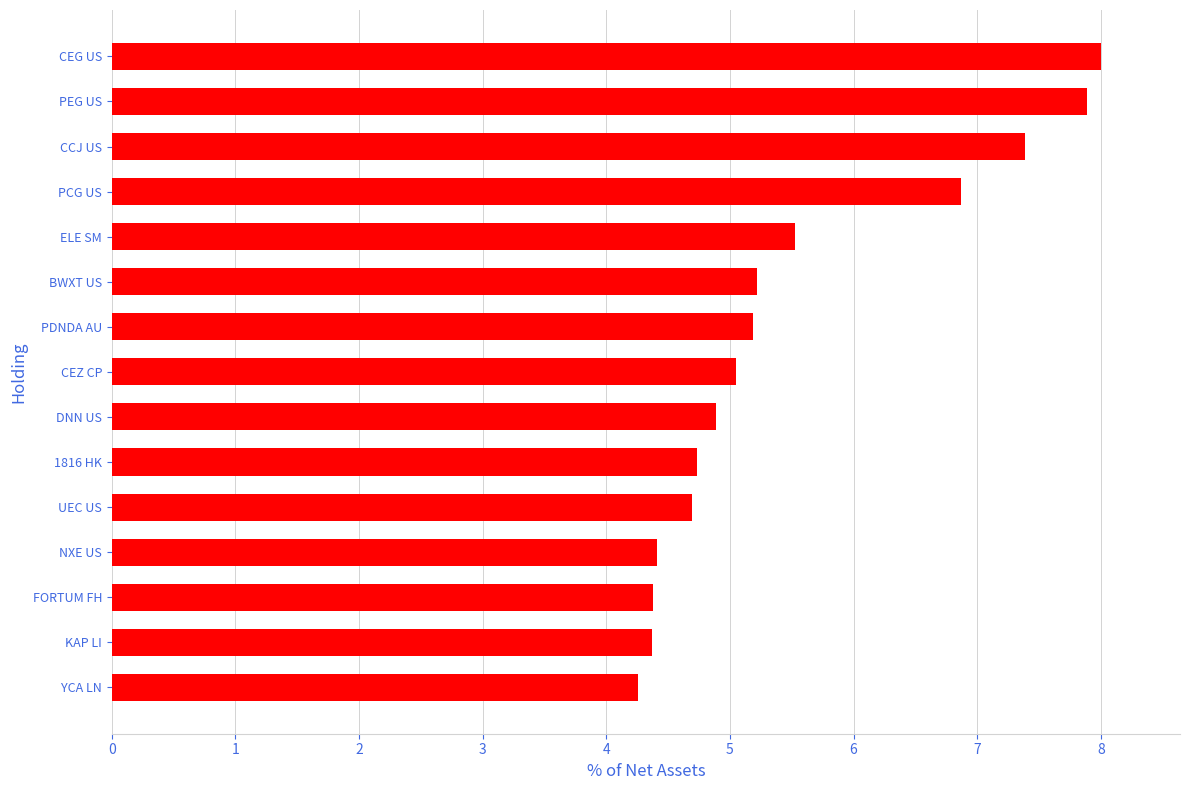

Approximately how many times larger is the value at UEC US compared to CEZ CP?

0.9